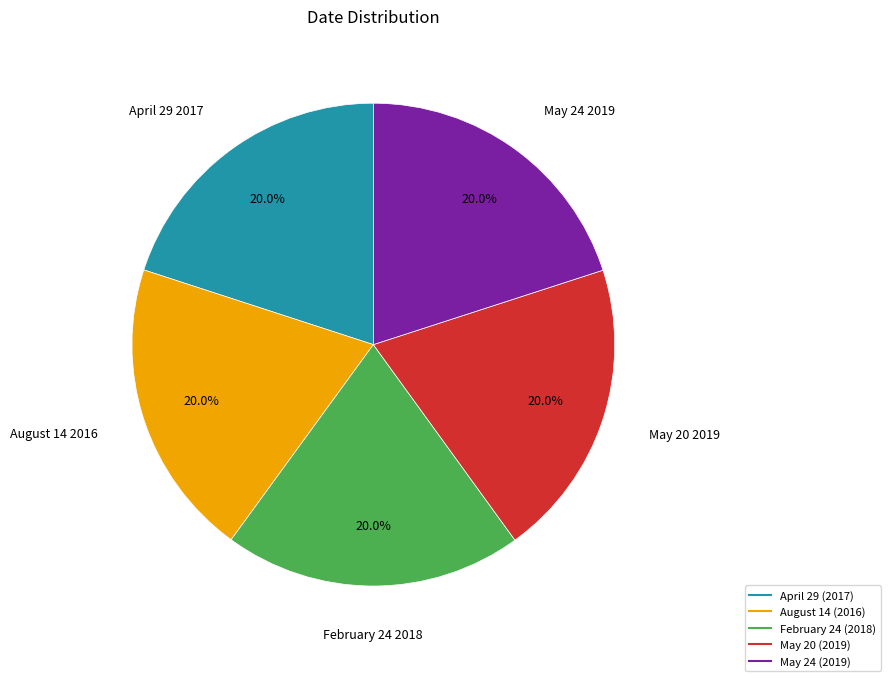

Does May 24 represent more than half of the total?

No